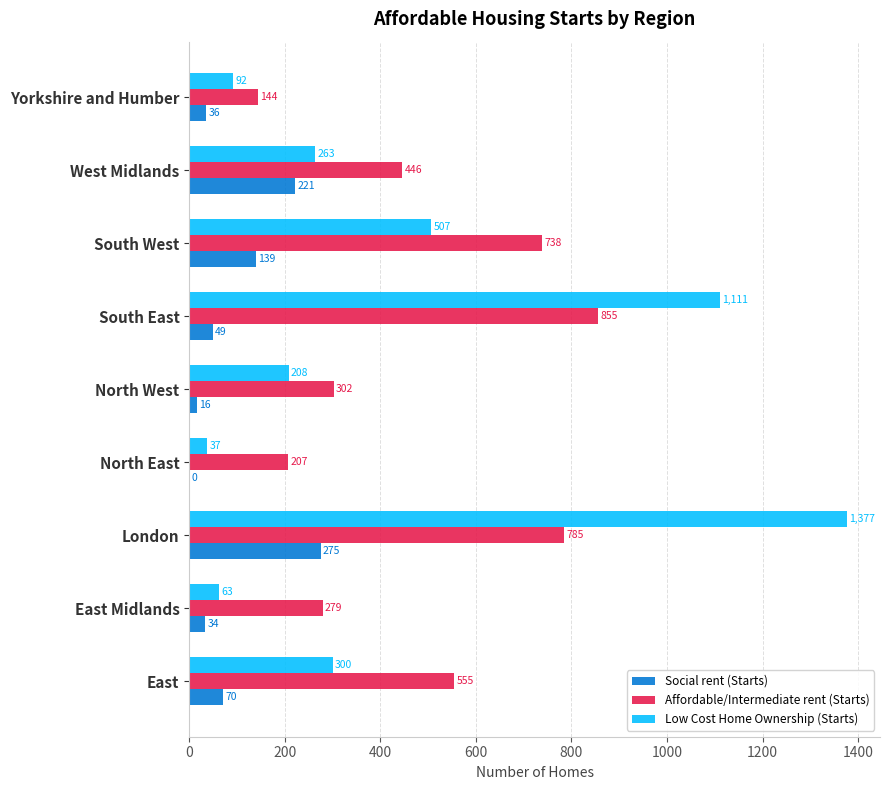

What is the greatest value displayed?

1377